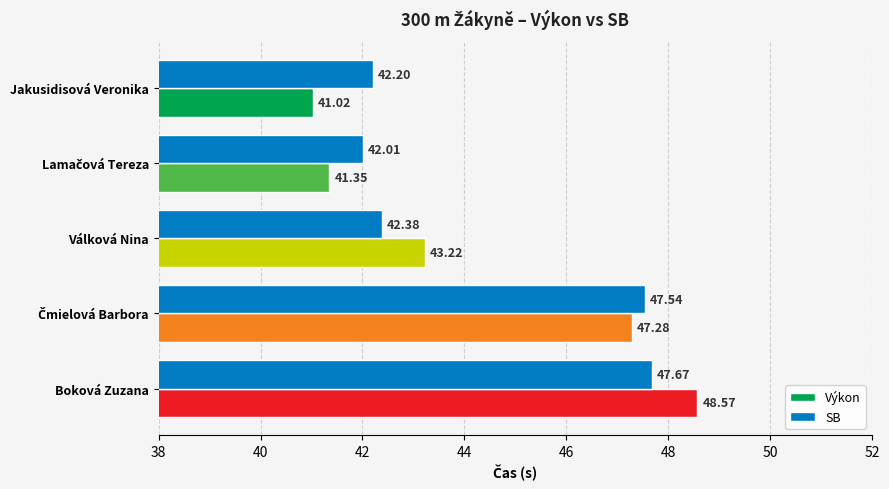

How many data points in Výkon are above 43?

3